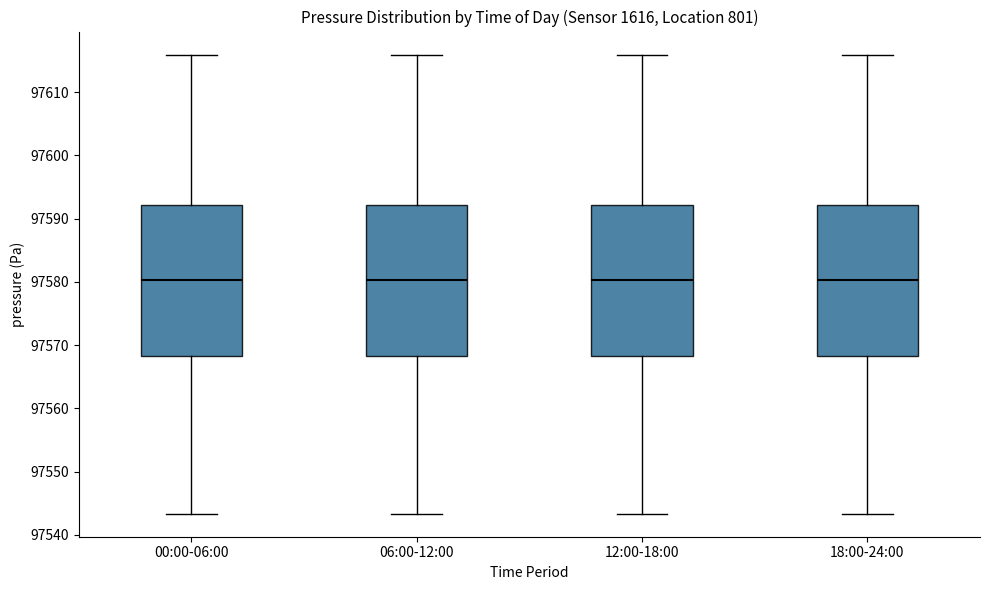

Where is the lower edge of the box for 00:00-06:00 on the y-axis? The values are not printed on the chart, so give them approximately, as read against the axis.

97568